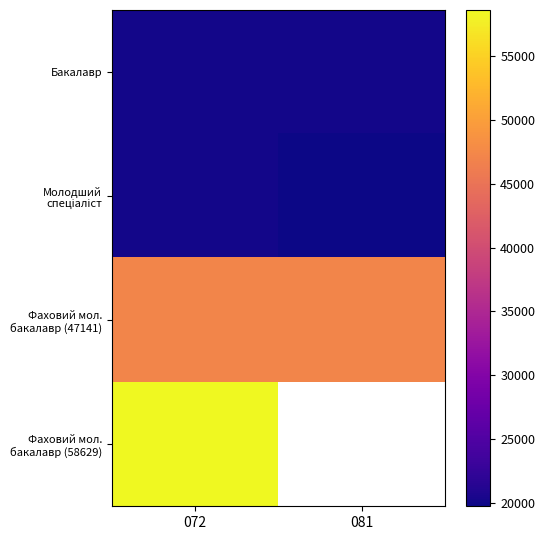

How many data points does each series have?

2